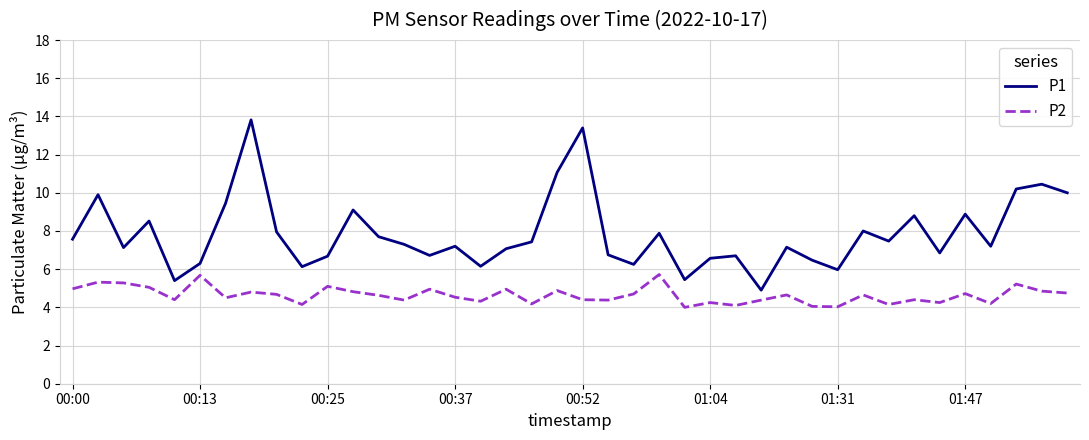

True or false: P2 and P1 intersect in this chart.

False